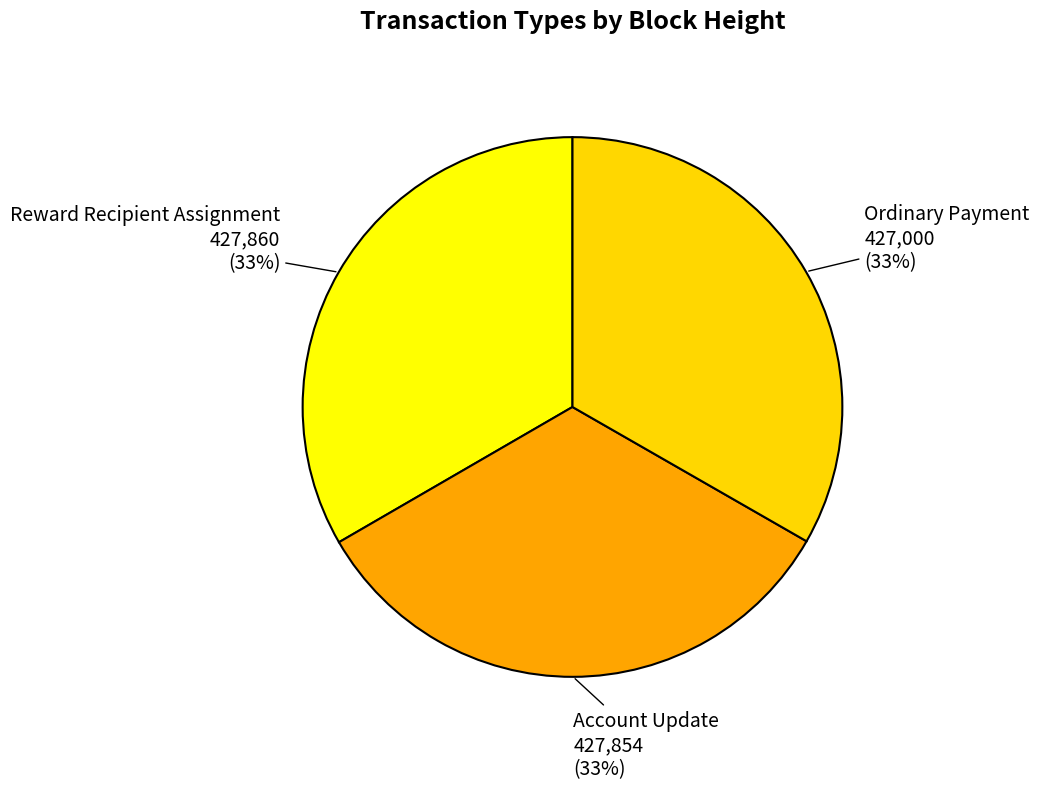

Do Ordinary Payment and Reward Recipient Assignment together represent more than half of the pie?

Yes